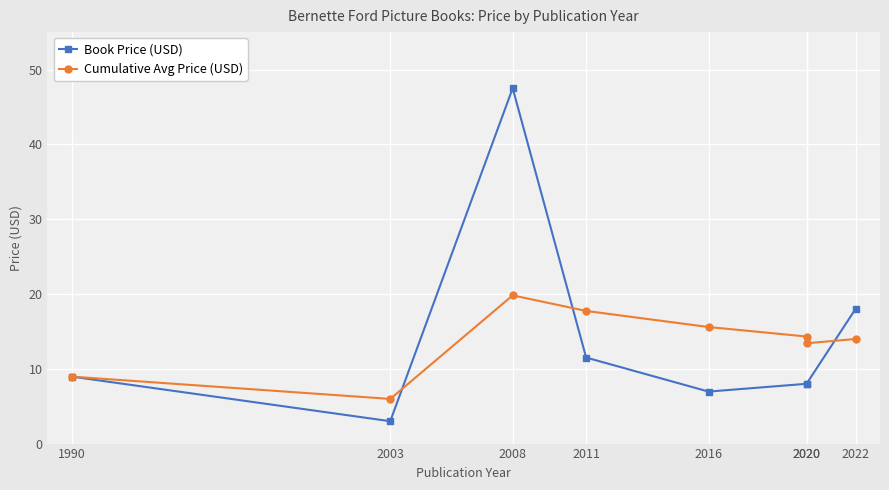

What value does the Book Price (USD) series have at 2016?

7.0